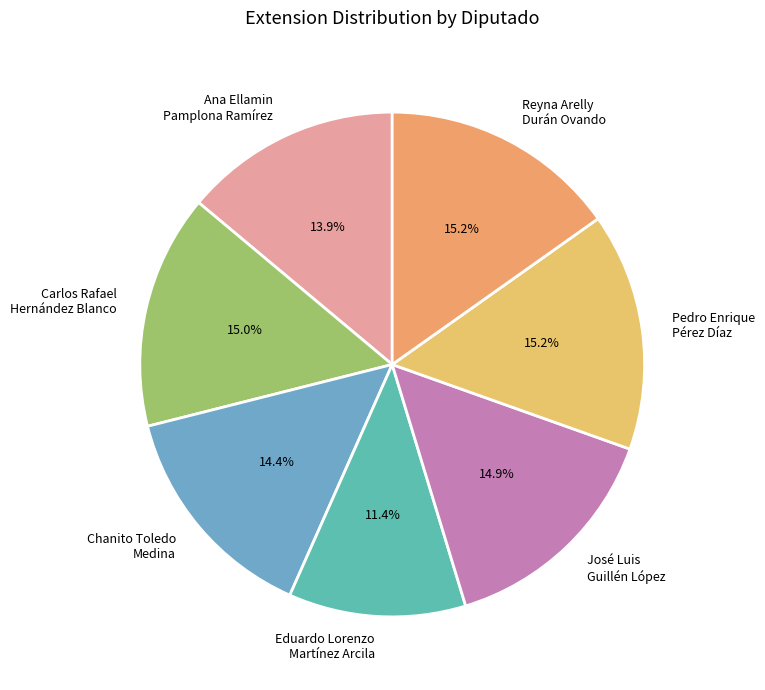

What is the smallest slice in the pie chart?

Eduardo Lorenzo Martínez Arcila